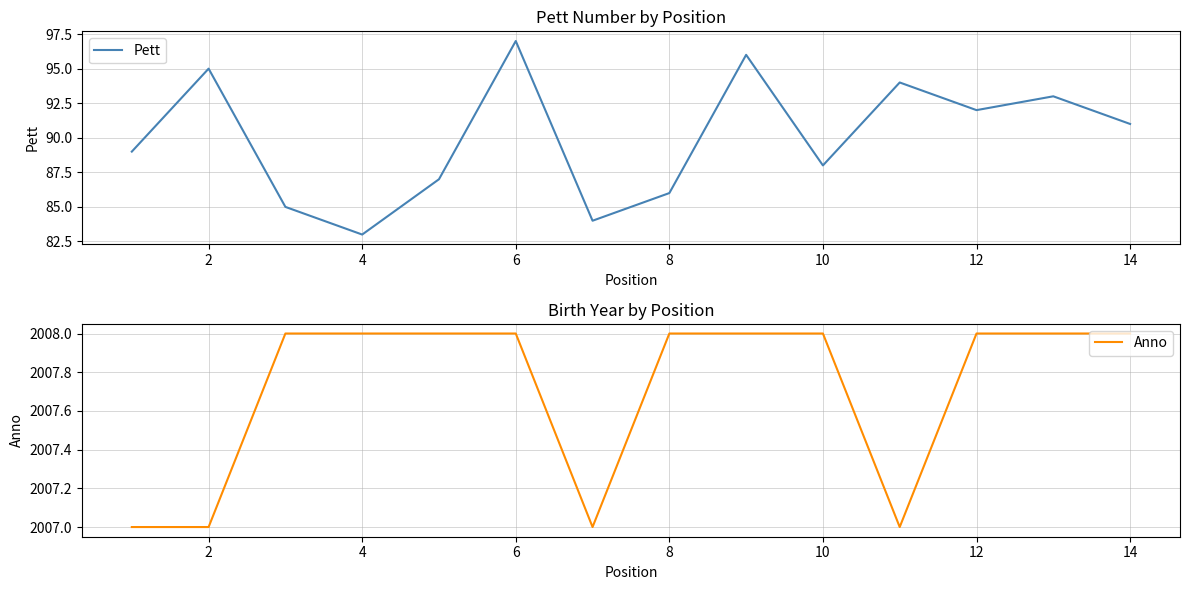

What is the spread (max minus min) of values at 10?

1911